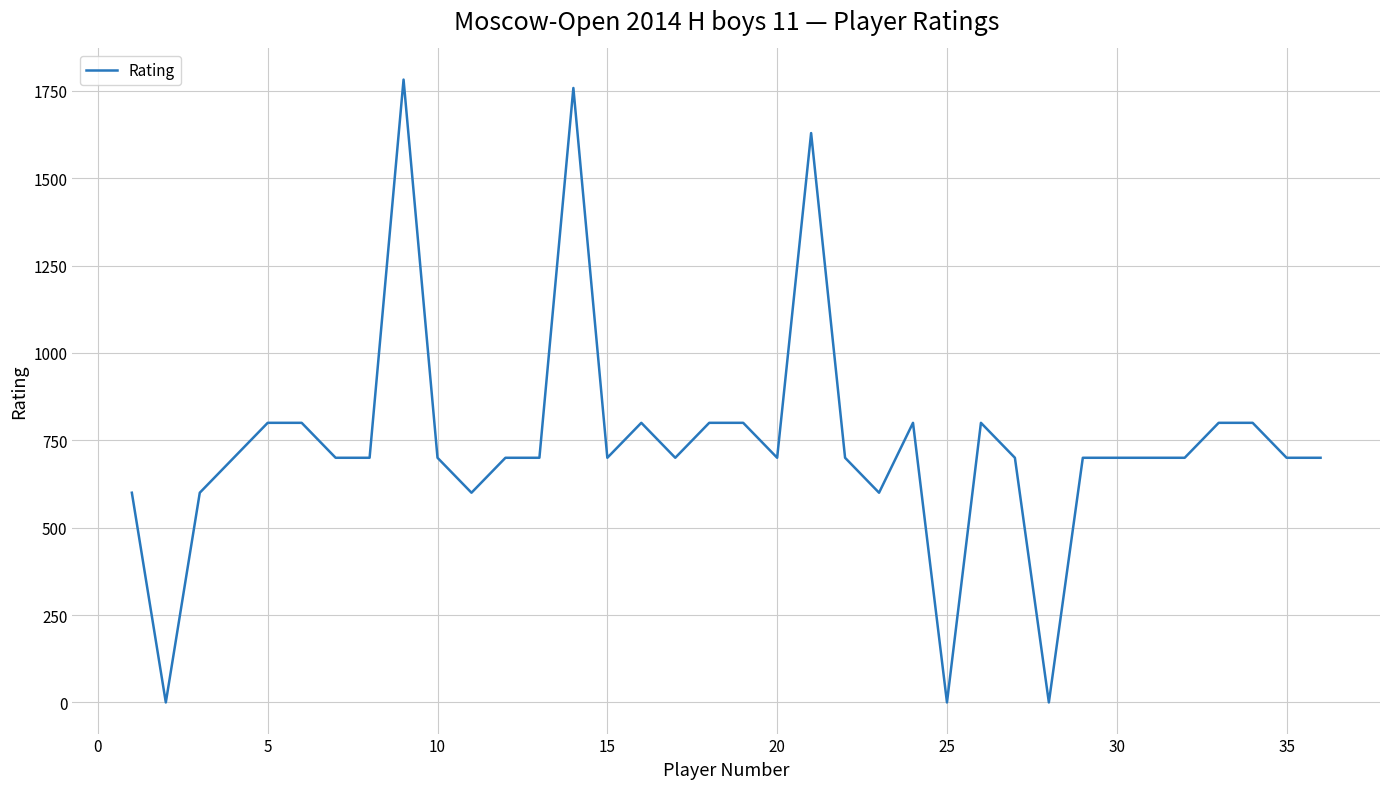

What is the greatest value displayed?

1782